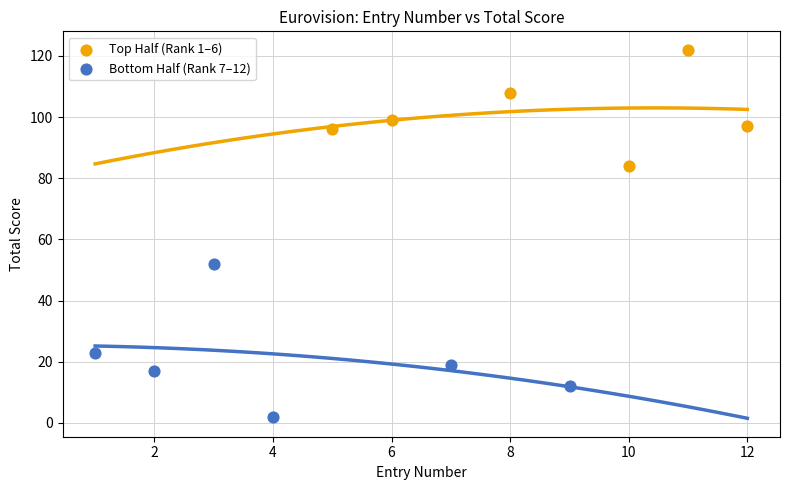

Which series reaches the minimum Y coordinate?

Bottom Half (Rank 7–12)